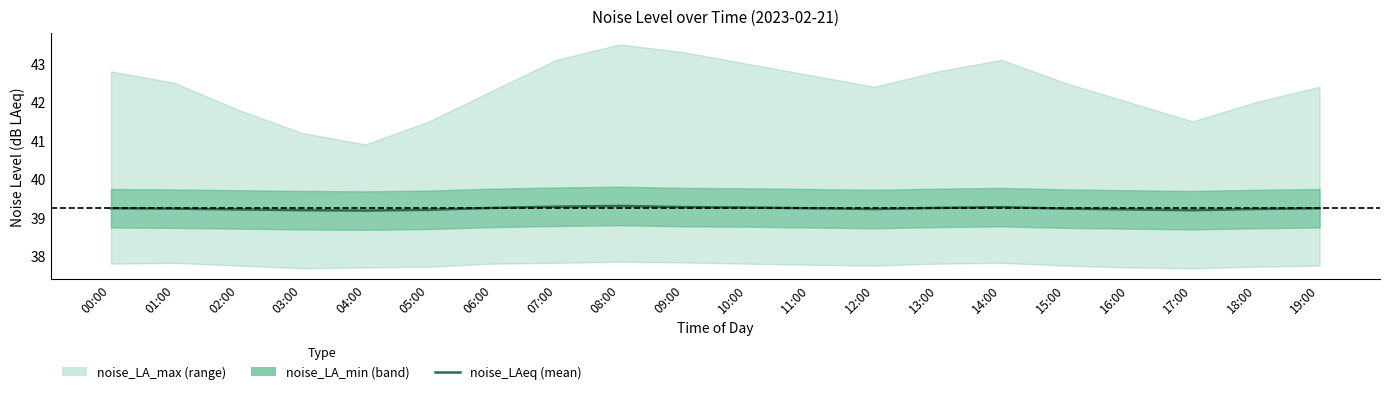

True or false: there are more than 1 points higher than both neighbors.

True